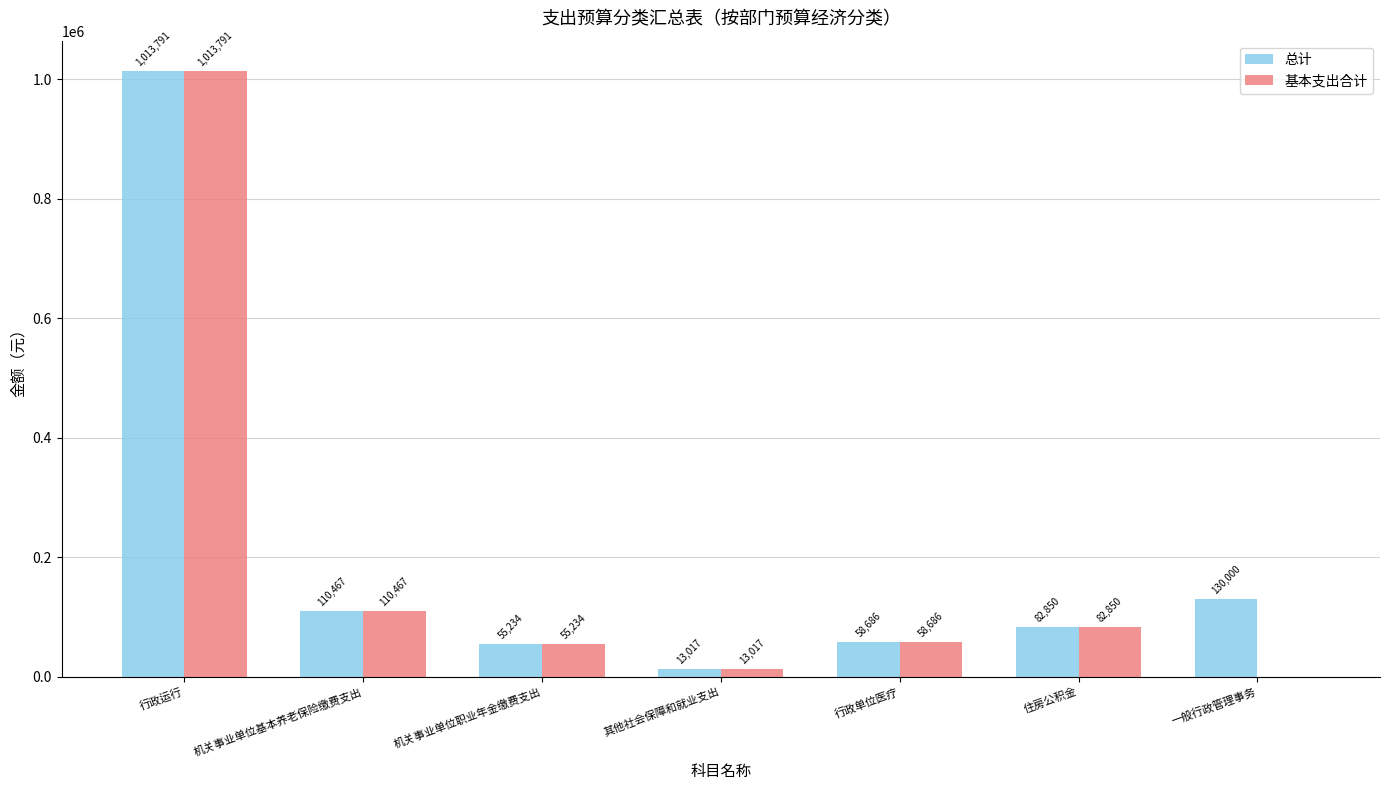

Where is 总计 nearest to the value 513404?

一般行政管理事务